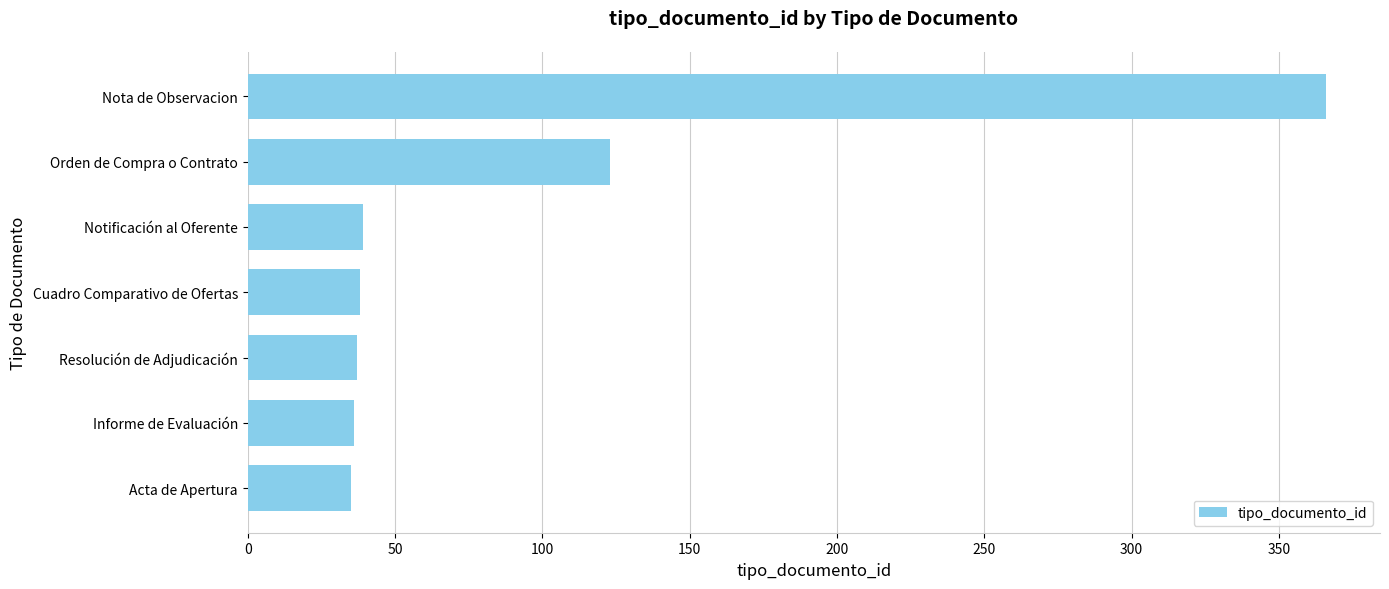

At which label is the value closest to 200?

Orden de Compra o Contrato